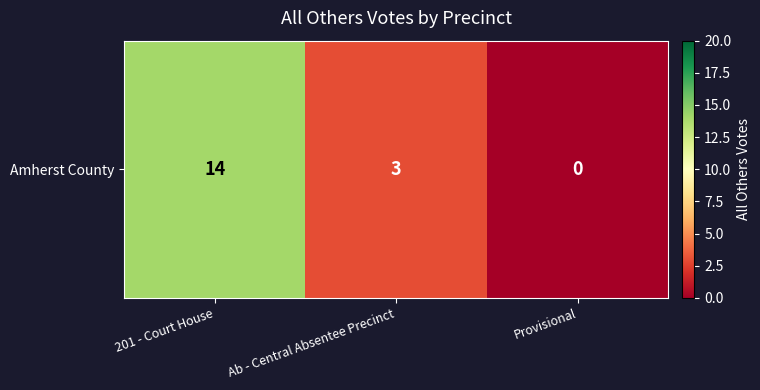

How many values are below 3?

1